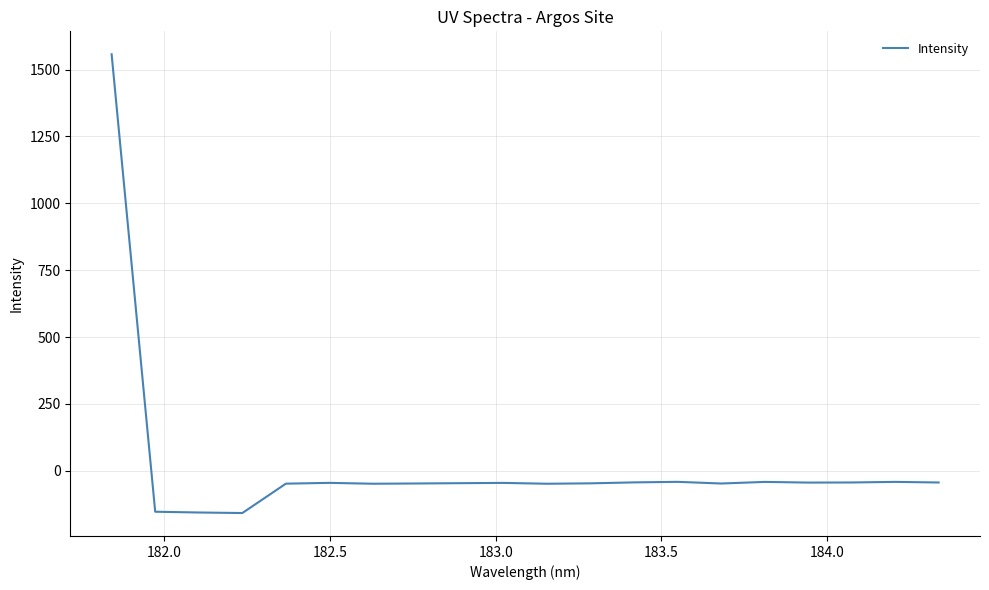

What is the difference between the maximum and minimum values?

1715.4